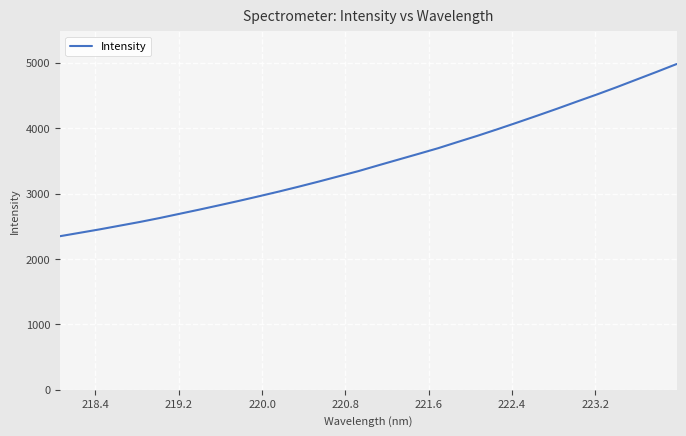

What is the maximum value shown in the chart?

4981.1